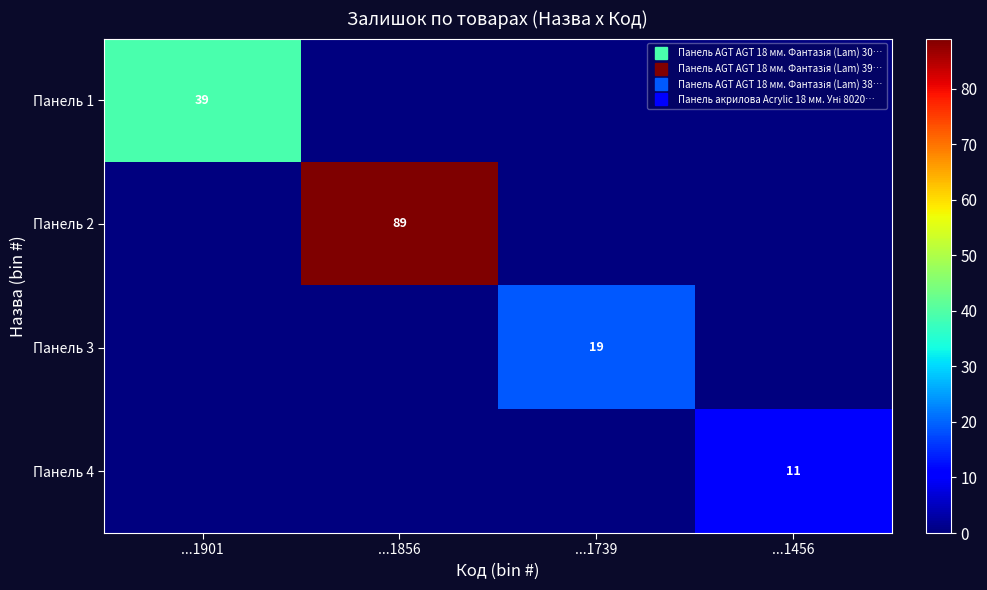

What is the total value across all series at ...1856?

89